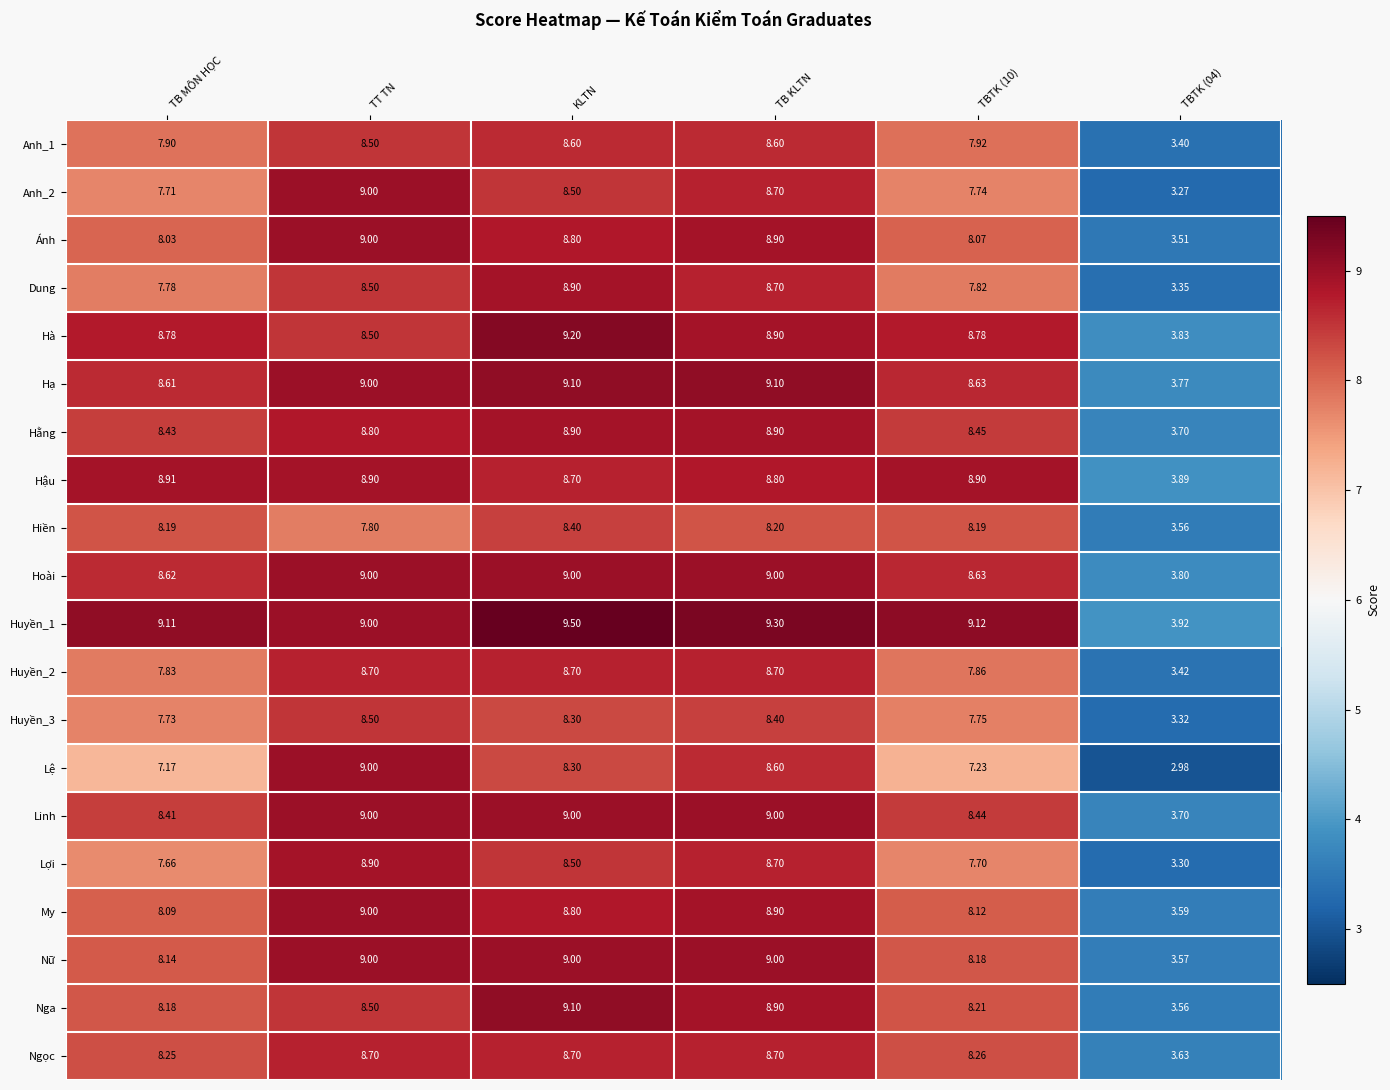

Is the value of Huyền_1 at TB MÔN HỌC greater than the value of Hiền at TBTK (10)?

Yes